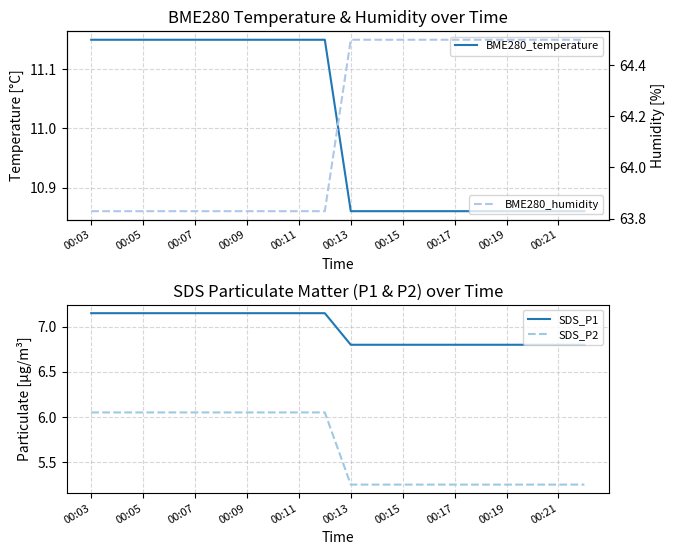

What is the lowest value of the SDS_P1 series?

6.8